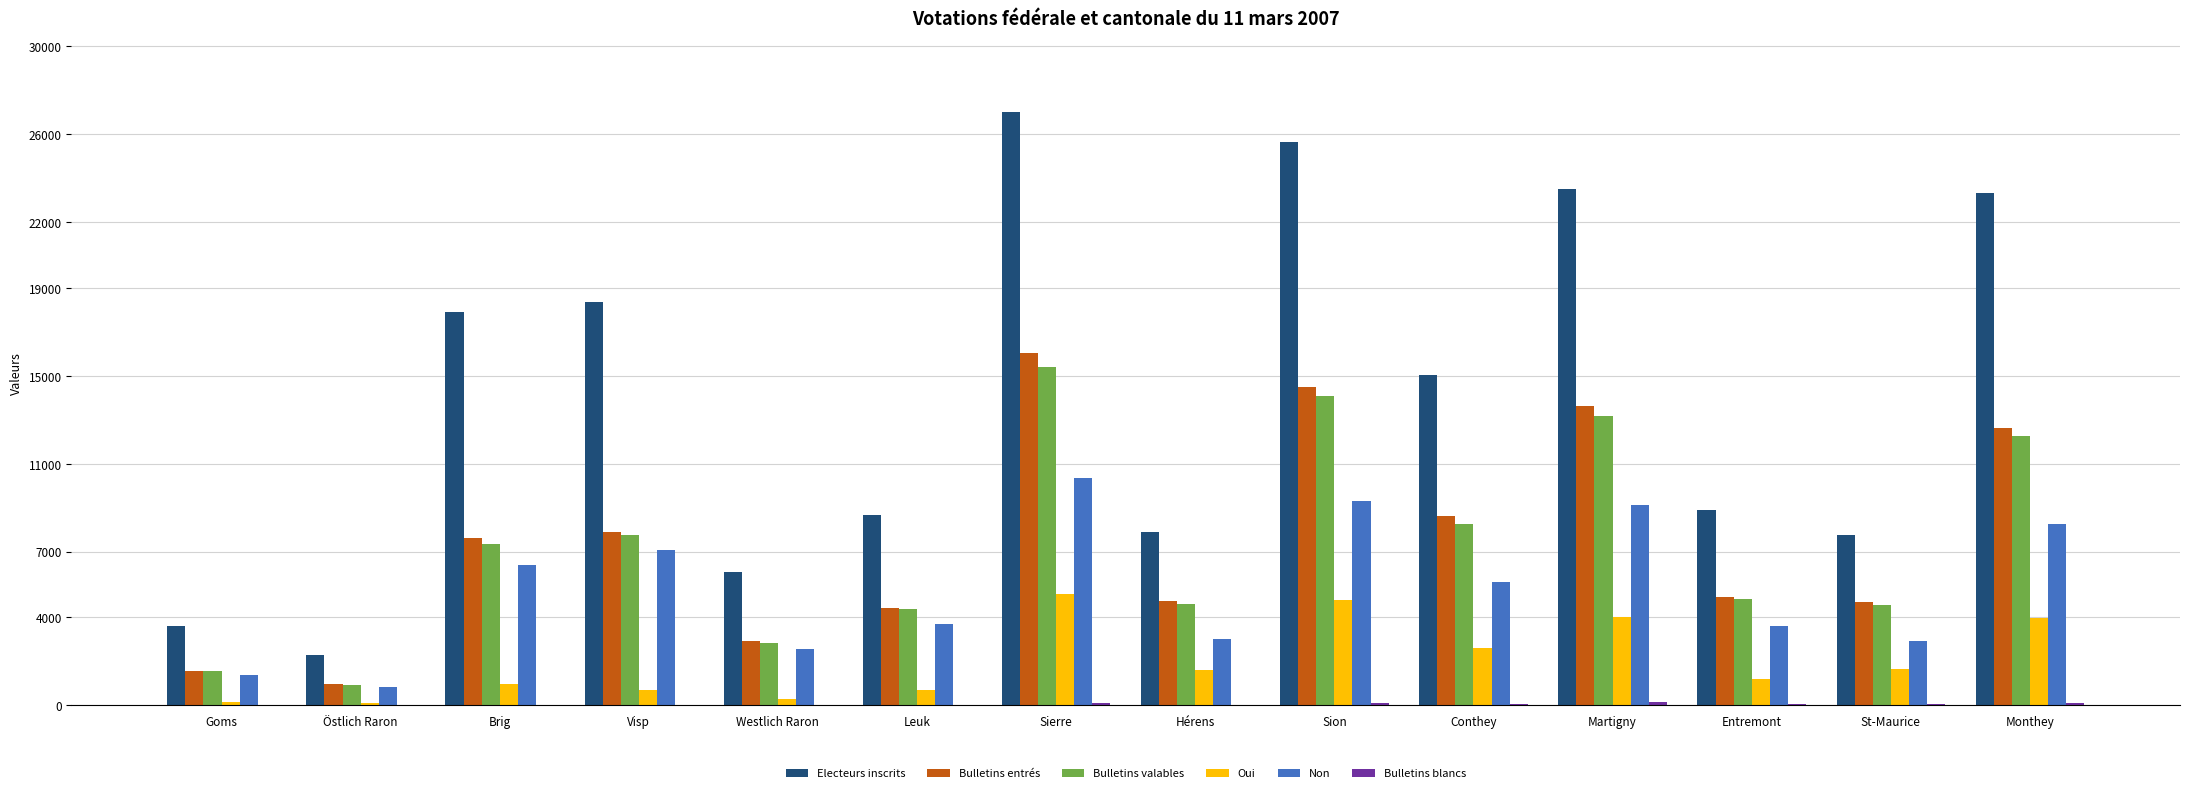

At which label does Oui reach its peak?

Sierre